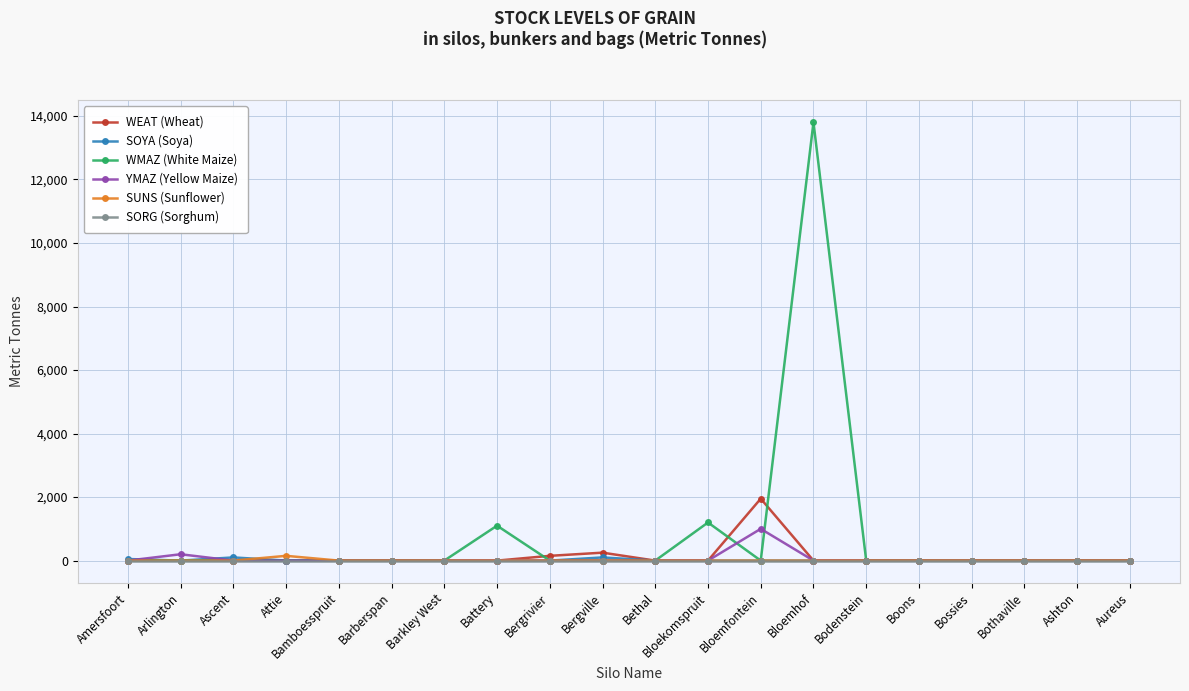

True or false: WMAZ (White Maize) has a value of 322 at Battery.

False